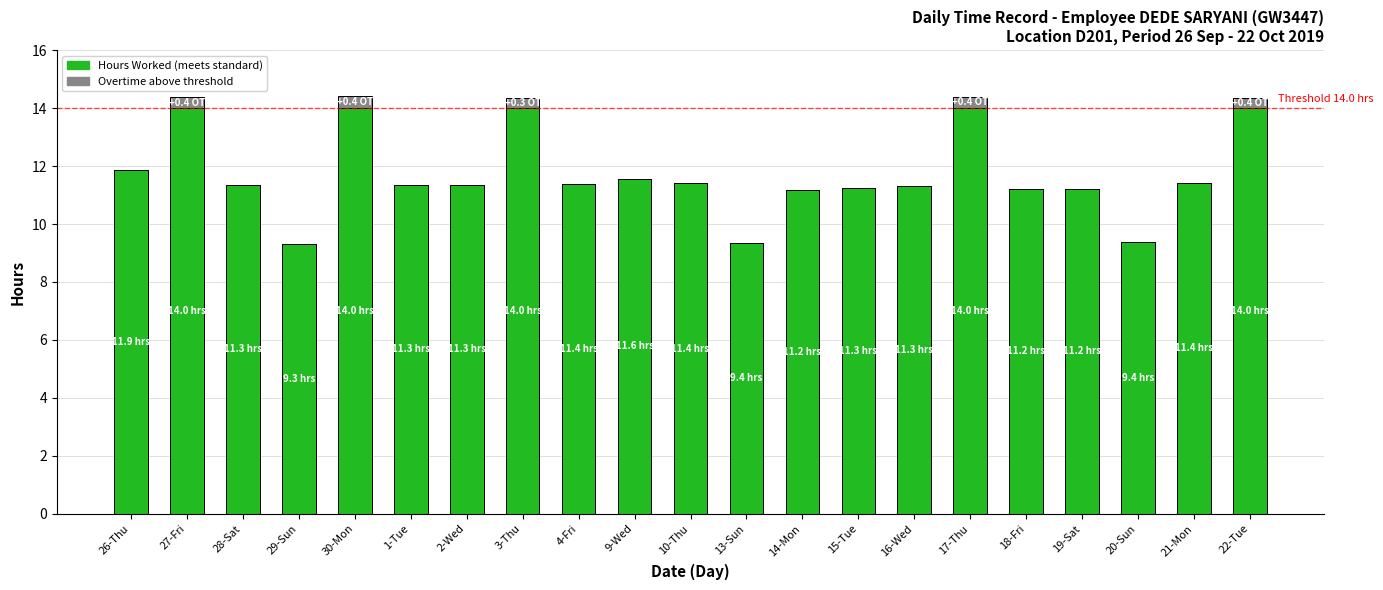

What is the total value across all series at 21-Mon?

11.4